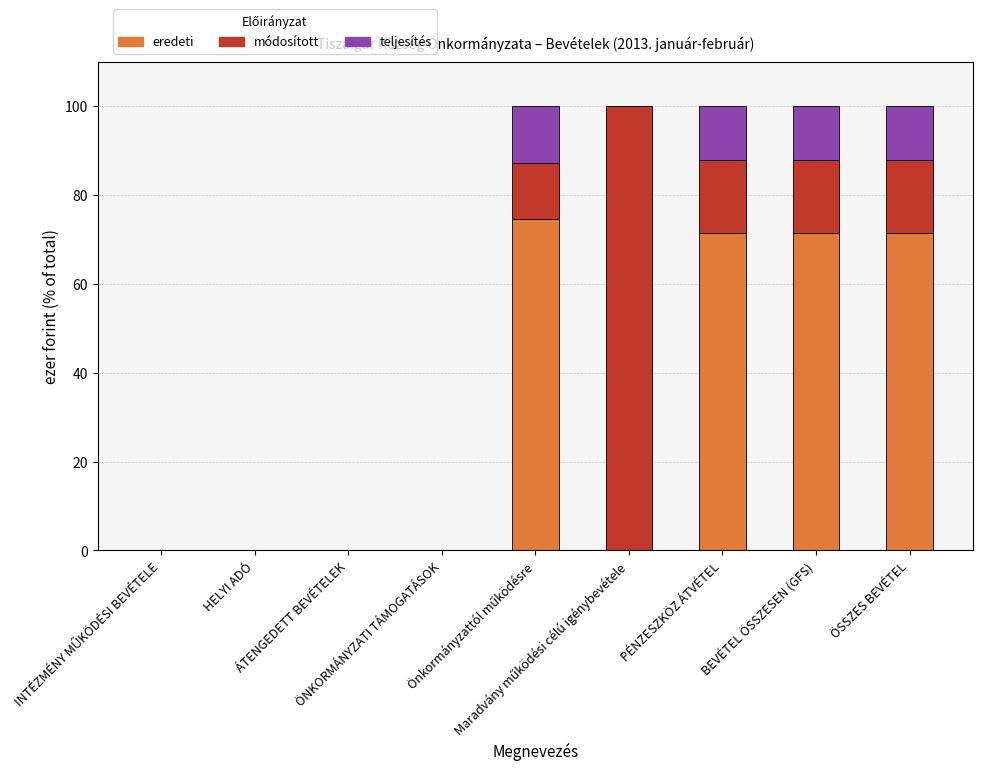

What is the highest value of the eredeti series?

74.5